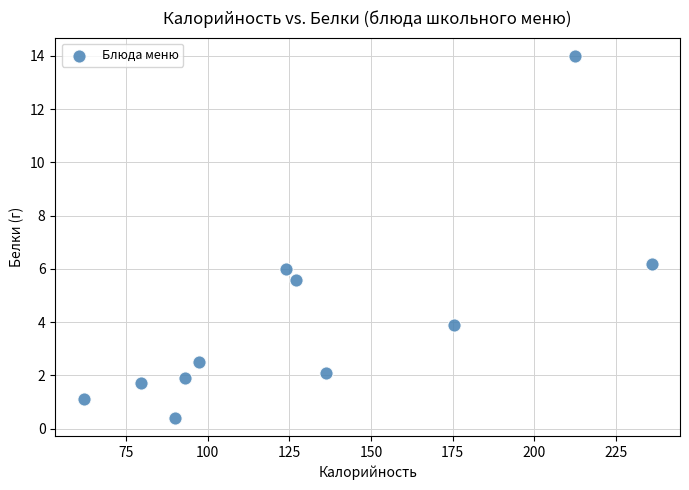

What is the average Y value?

4.1